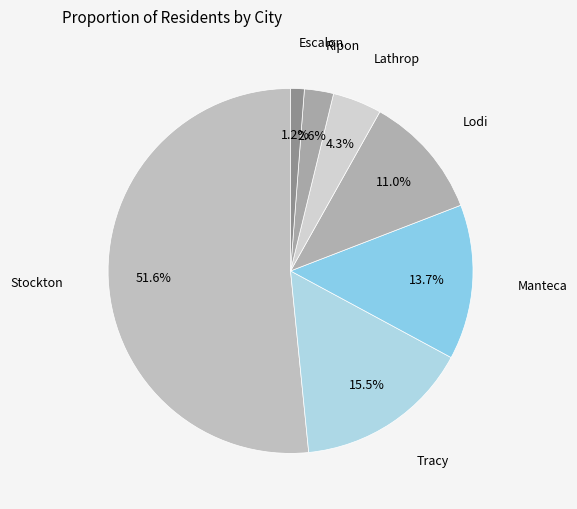

Rank the categories by value from lowest to highest.

Escalon, Ripon, Lathrop, Lodi, Manteca, Tracy, Stockton